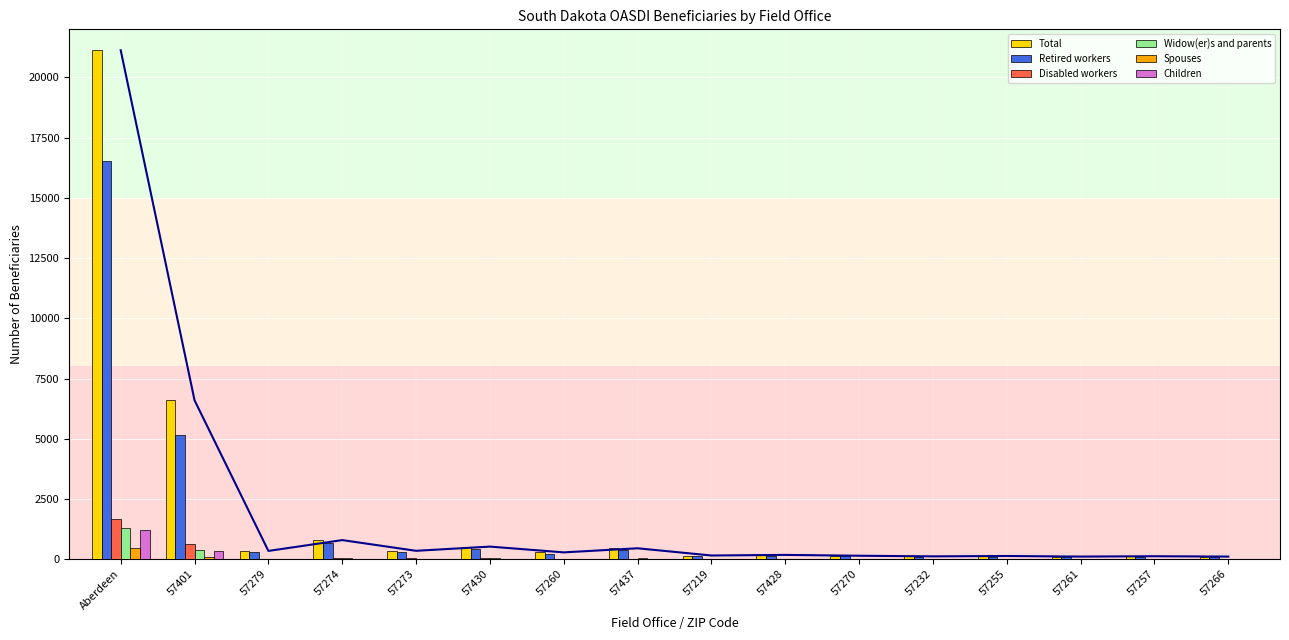

Is the value of Children at 57257 greater than the value of Total at 57266?

No